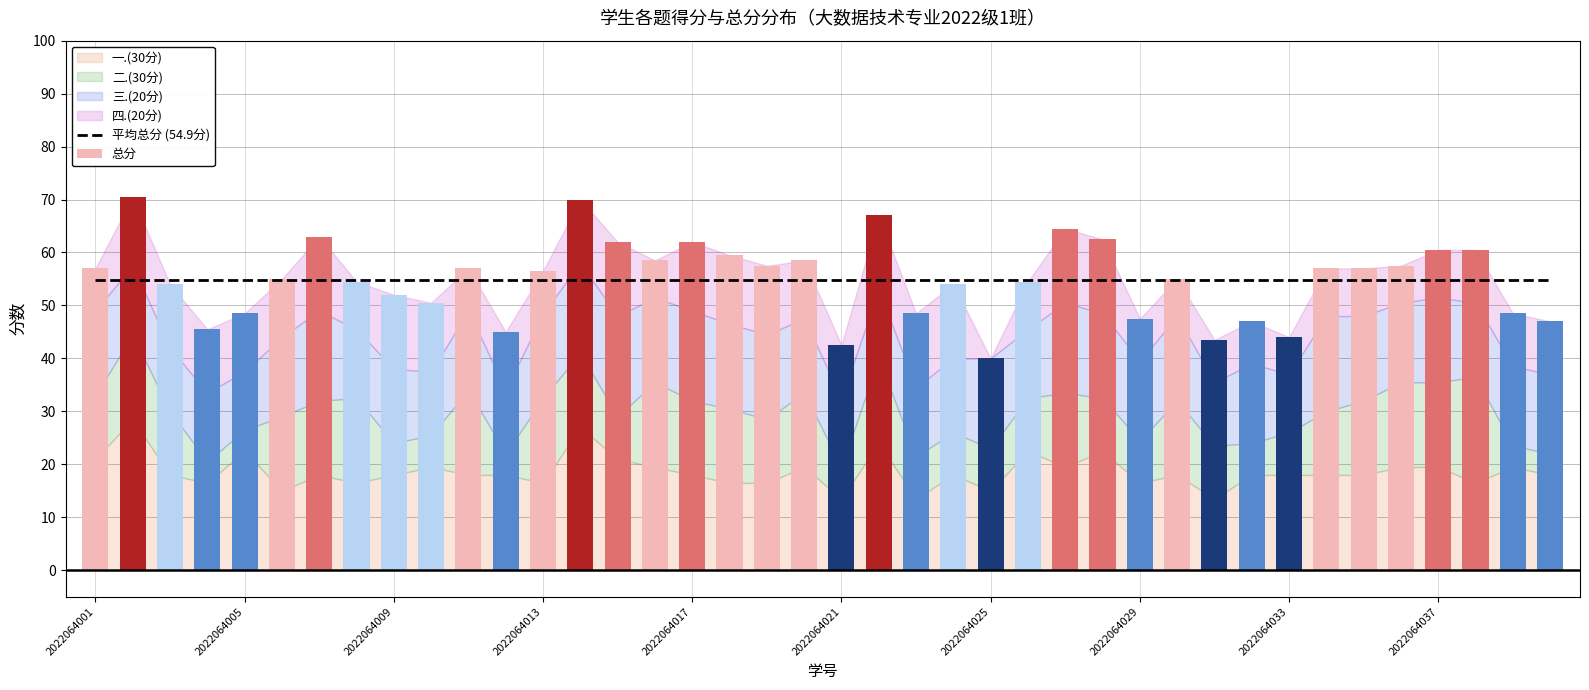

Reading right to left, extract all data points from this chart.

总分: 2022064040=47.0	2022064039=48.5	2022064038=60.5	2022064037=60.5	2022064036=57.5	2022064035=57.0	2022064034=57.0	2022064033=44.0	2022064032=47.0	2022064031=43.5	2022064030=55.0	2022064029=47.5	2022064028=62.5	2022064027=64.5	2022064026=54.5	2022064025=40.0	2022064024=54.0	2022064023=48.5	2022064022=67.0	2022064021=42.5	2022064020=58.5	2022064019=57.5	2022064018=59.5	2022064017=62.0	2022064016=58.5	2022064015=62.0	2022064014=70.0	2022064013=56.5	2022064012=45.0	2022064011=57.0	2022064010=50.5	2022064009=52.0	2022064008=54.5	2022064007=63.0	2022064006=55.0	2022064005=48.5	2022064004=45.5	2022064003=54.0	2022064002=70.5	2022064001=57.0
一.(30分): 2022064040=18.0	2022064039=19.5	2022064038=16.5	2022064037=19.5	2022064036=19.5	2022064035=18.0	2022064034=18.0	2022064033=18.0	2022064032=18.0	2022064031=13.5	2022064030=18.0	2022064029=16.5	2022064028=22.5	2022064027=19.5	2022064026=22.5	2022064025=15.0	2022064024=18.0	2022064023=13.5	2022064022=24.0	2022064021=13.5	2022064020=19.5	2022064019=16.5	2022064018=16.5	2022064017=18.0	2022064016=19.5	2022064015=21.0	2022064014=27.0	2022064013=16.5	2022064012=18.0	2022064011=18.0	2022064010=19.5	2022064009=18.0	2022064008=16.5	2022064007=18.0	2022064006=15.0	2022064005=22.5	2022064004=16.5	2022064003=18.0	2022064002=28.5	2022064001=21.0
二.(30分): 2022064040=4.0	2022064039=4.0	2022064038=20.0	2022064037=16.0	2022064036=16.0	2022064035=14.0	2022064034=12.0	2022064033=8.0	2022064032=6.0	2022064031=10.0	2022064030=14.0	2022064029=8.0	2022064028=10.0	2022064027=14.0	2022064026=10.0	2022064025=8.0	2022064024=8.0	2022064023=8.0	2022064022=16.0	2022064021=6.0	2022064020=14.0	2022064019=12.0	2022064018=14.0	2022064017=14.0	2022064016=16.0	2022064015=8.0	2022064014=14.0	2022064013=16.0	2022064012=4.0	2022064011=16.0	2022064010=6.0	2022064009=6.0	2022064008=16.0	2022064007=14.0	2022064006=14.0	2022064005=4.0	2022064004=4.0	2022064003=12.0	2022064002=16.0	2022064001=12.0
三.(20分): 2022064040=15.0	2022064039=15.0	2022064038=14.0	2022064037=16.0	2022064036=15.0	2022064035=16.0	2022064034=18.0	2022064033=11.0	2022064032=15.0	2022064031=12.0	2022064030=16.0	2022064029=15.0	2022064028=16.0	2022064027=17.0	2022064026=13.0	2022064025=17.0	2022064024=14.0	2022064023=13.0	2022064022=13.0	2022064021=13.0	2022064020=14.0	2022064019=16.0	2022064018=16.0	2022064017=17.0	2022064016=16.0	2022064015=19.0	2022064014=17.0	2022064013=16.0	2022064012=12.0	2022064011=15.0	2022064010=12.0	2022064009=14.0	2022064008=13.0	2022064007=17.0	2022064006=15.0	2022064005=11.0	2022064004=13.0	2022064003=12.0	2022064002=13.0	2022064001=16.0
四.(20分): 2022064040=10.0	2022064039=10.0	2022064038=10.0	2022064037=9.0	2022064036=7.0	2022064035=9.0	2022064034=9.0	2022064033=7.0	2022064032=8.0	2022064031=8.0	2022064030=7.0	2022064029=8.0	2022064028=14.0	2022064027=14.0	2022064026=9.0	2022064025=0.0	2022064024=14.0	2022064023=14.0	2022064022=14.0	2022064021=10.0	2022064020=11.0	2022064019=13.0	2022064018=13.0	2022064017=13.0	2022064016=7.0	2022064015=14.0	2022064014=12.0	2022064013=8.0	2022064012=11.0	2022064011=8.0	2022064010=13.0	2022064009=14.0	2022064008=9.0	2022064007=14.0	2022064006=11.0	2022064005=11.0	2022064004=12.0	2022064003=12.0	2022064002=13.0	2022064001=8.0